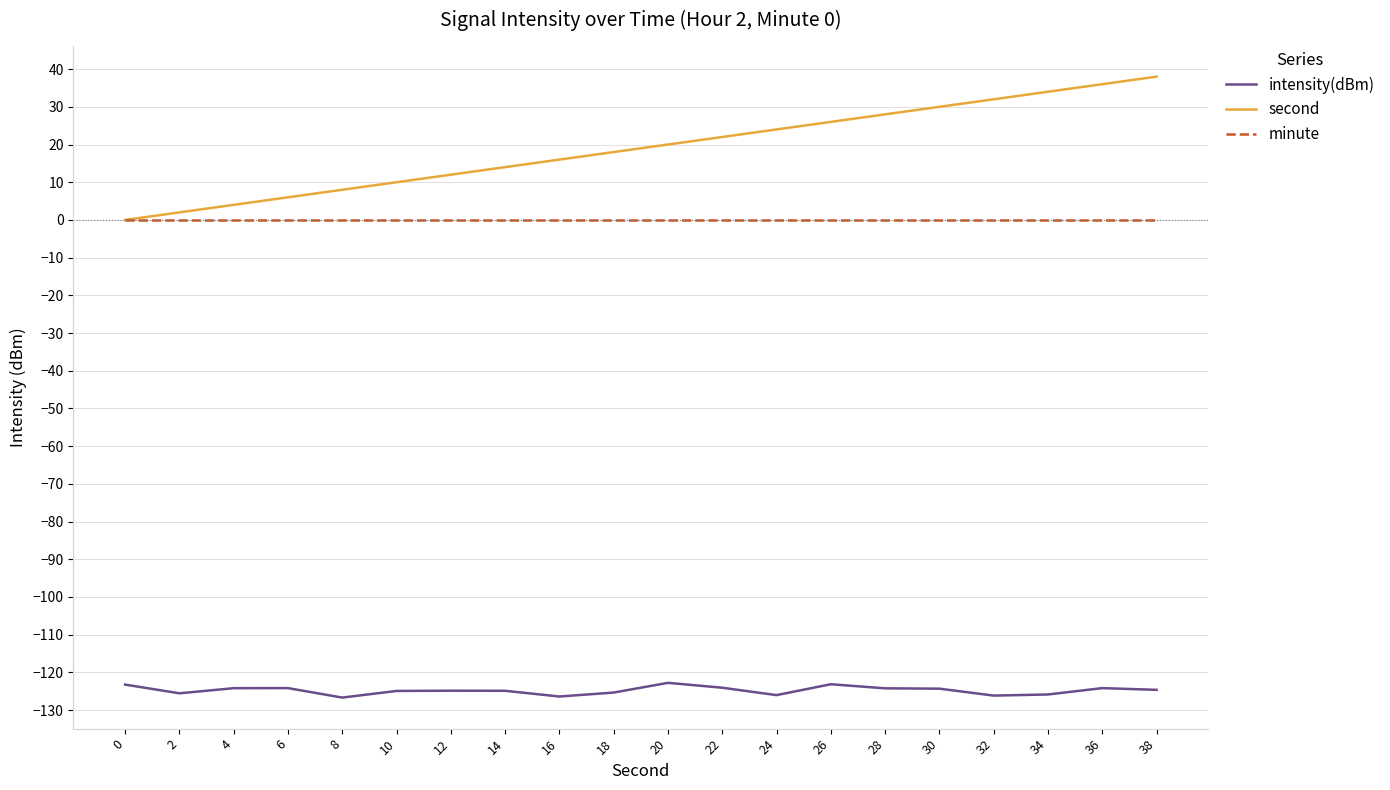

Rank the series by their maximum value, from highest to lowest.

second, minute, intensity(dBm)